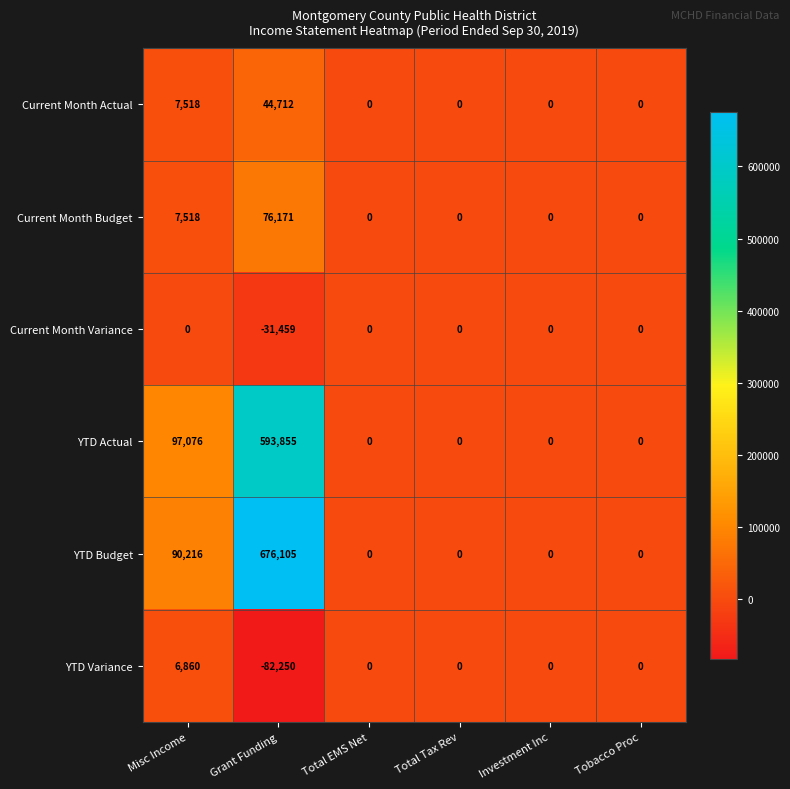

Which series changed the most between Misc Income and Total Tax Rev?

YTD Actual